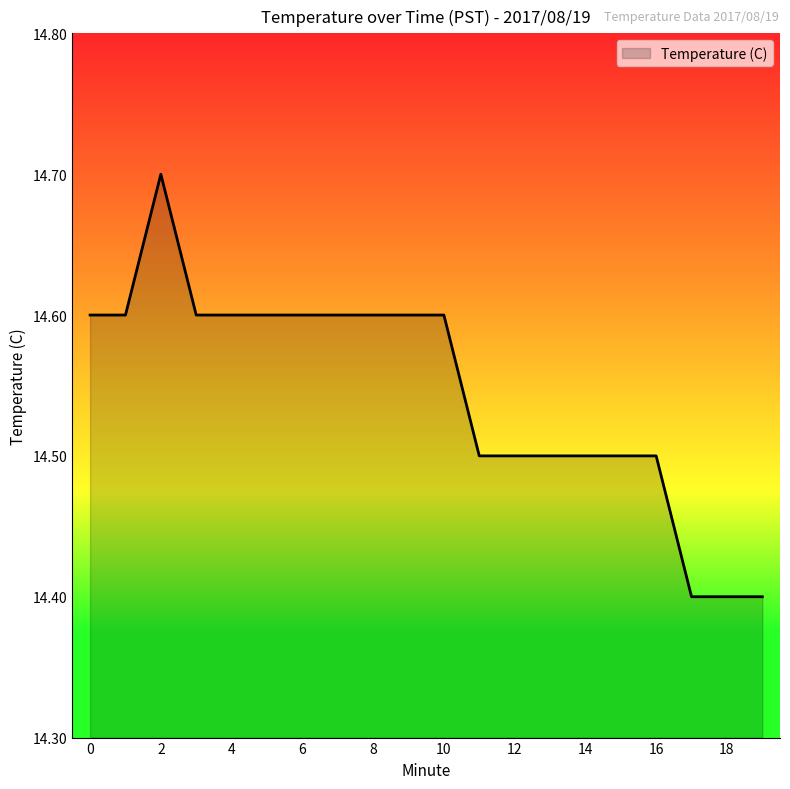

What is the difference between the maximum and minimum values?

0.3